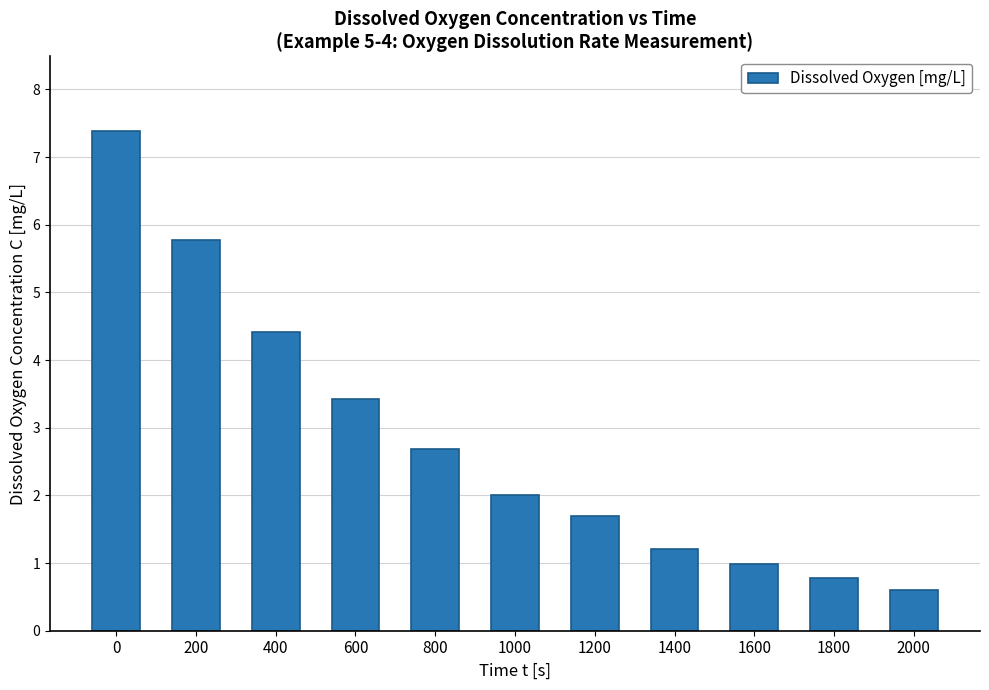

Reading left to right, list all the values displayed in this chart.

0=7.4	200=5.8	400=4.4	600=3.4	800=2.7	1000=2.0	1200=1.7	1400=1.2	1600=1.0	1800=0.8	2000=0.6